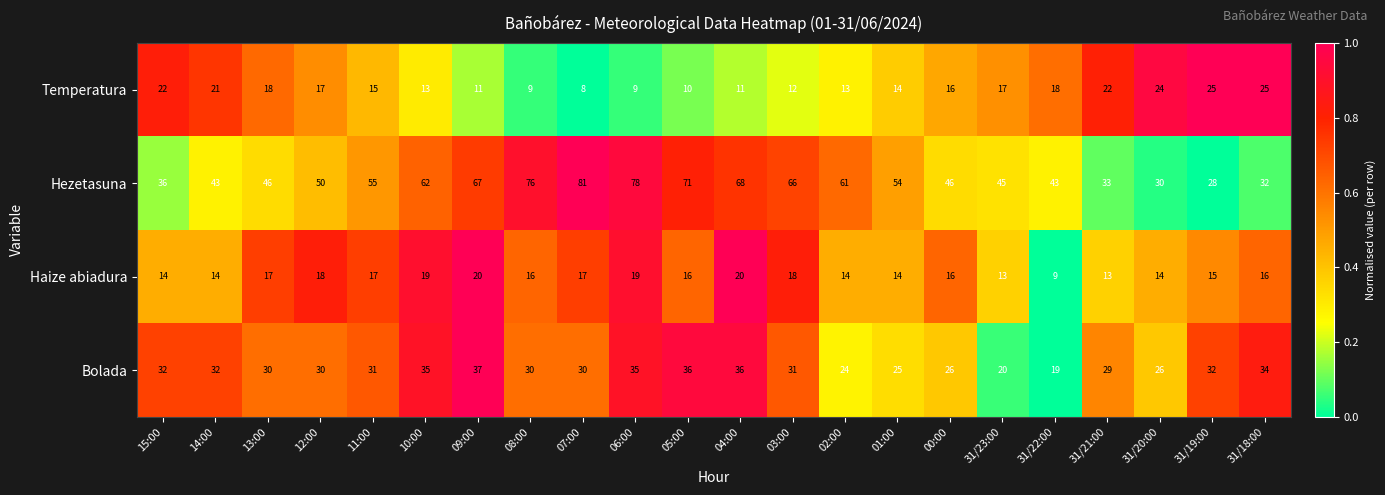

Rank the series at 09:00 from highest to lowest value.

Hezetasuna, Bolada, Haize abiadura, Temperatura